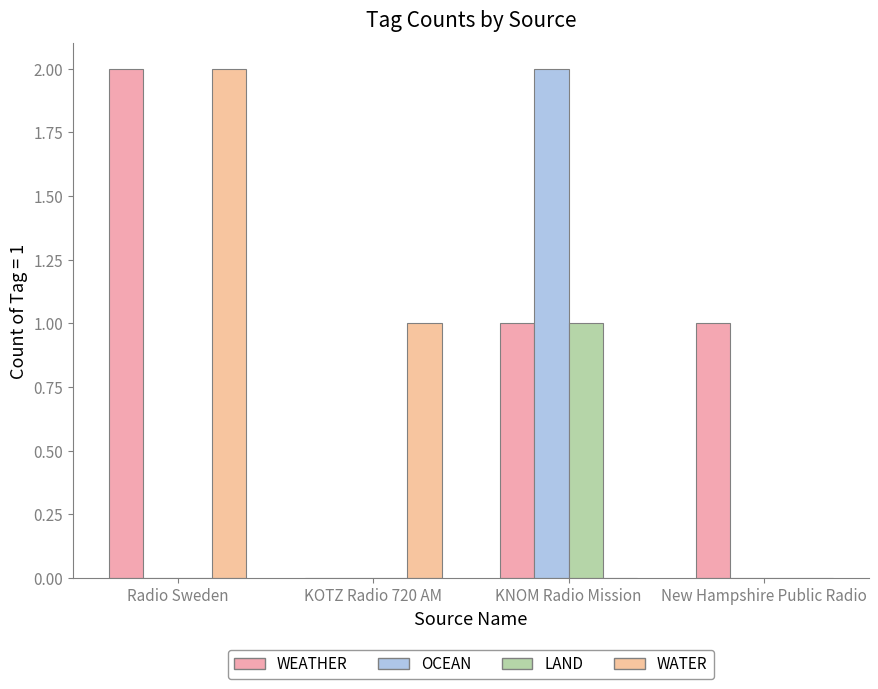

True or false: LAND has a value of 0 at KOTZ Radio 720 AM.

False